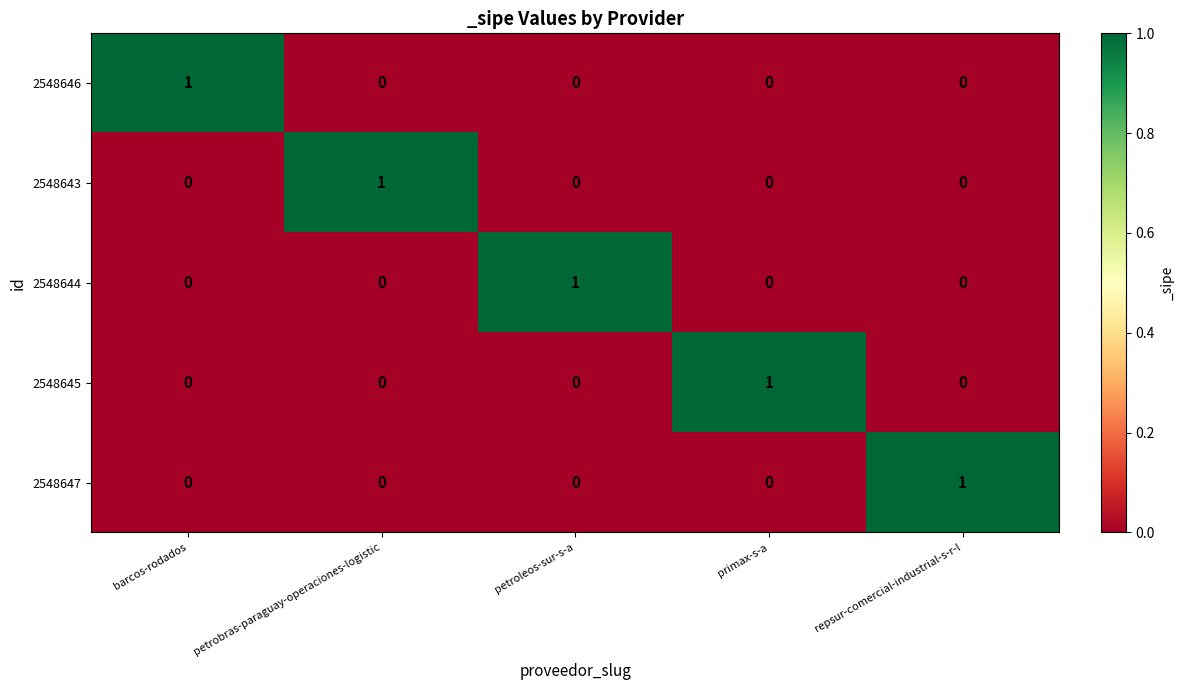

At how many categories does at least one series exceed 0?

5